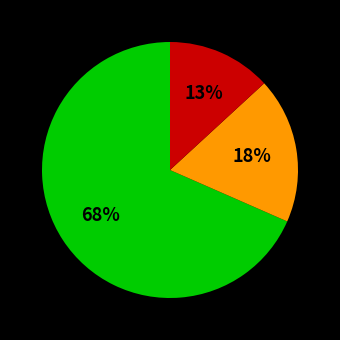

To the nearest percent, what is the average slice percentage?

33%